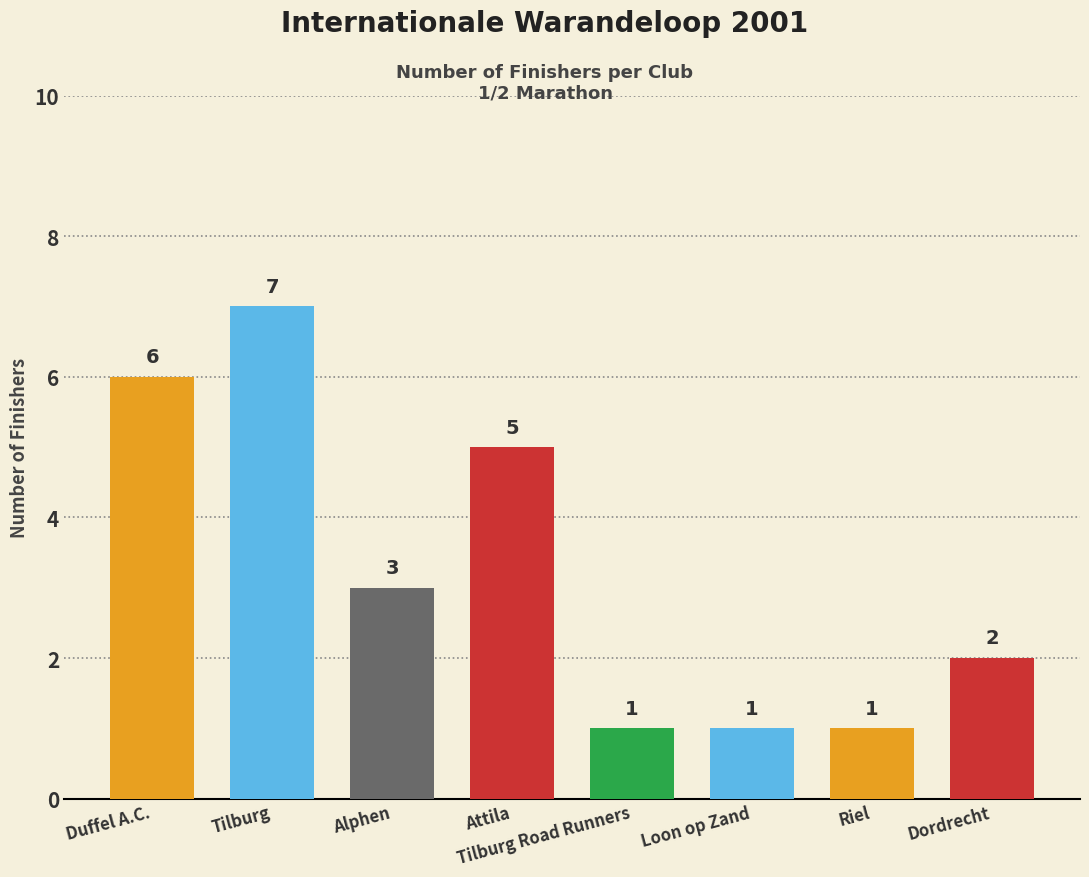

Reading left to right, what are all the values shown in this chart?

Duffel A.C.=6	Tilburg=7	Alphen=3	Attila=5	Tilburg Road Runners=1	Loon op Zand=1	Riel=1	Dordrecht=2